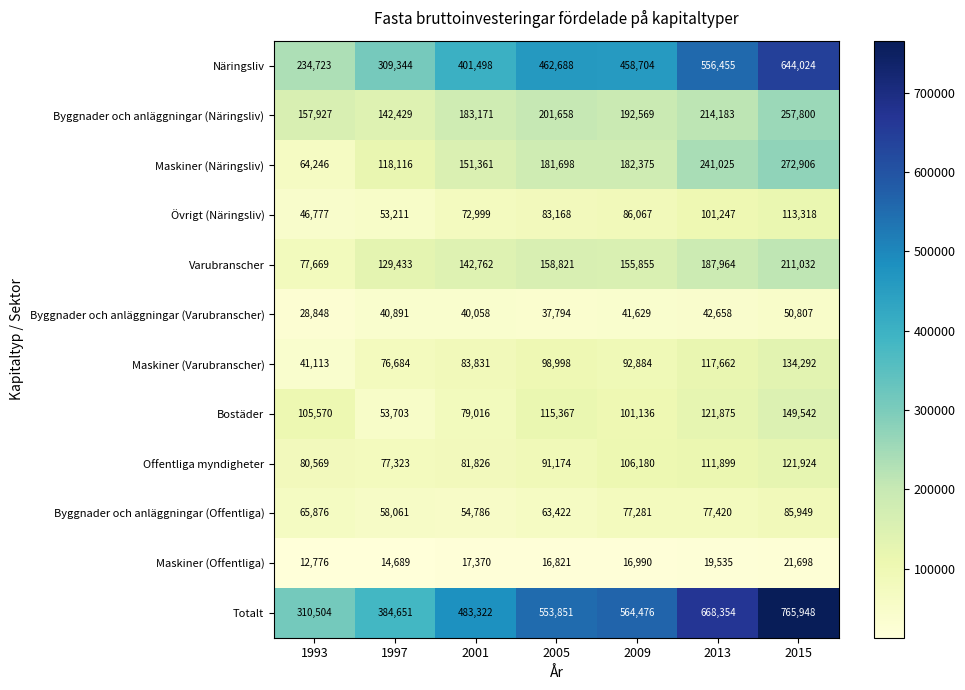

Which category has the lowest value in the Bostäder series?

1997